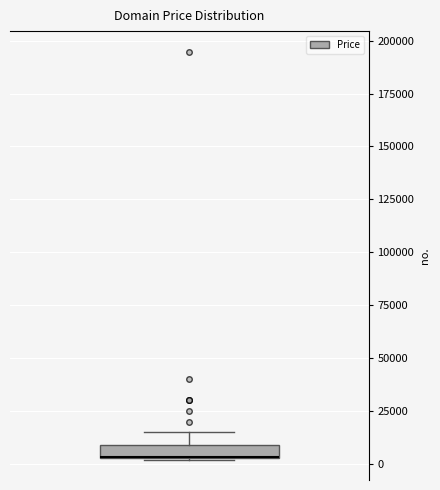

Where does the upper whisker of the box end on the y-axis? The values are not printed on the chart, so give them approximately, as read against the axis.

15000